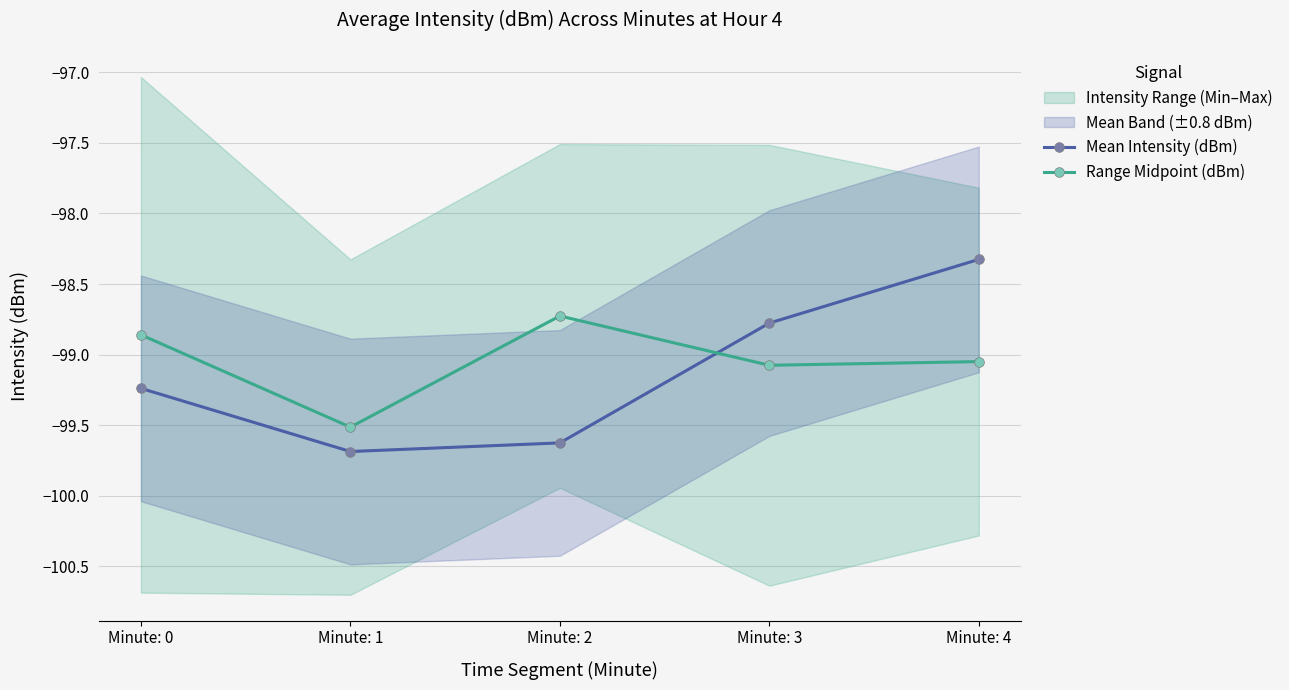

What is the difference between the maximum and minimum values in the Range Midpoint (dBm) series?

0.8